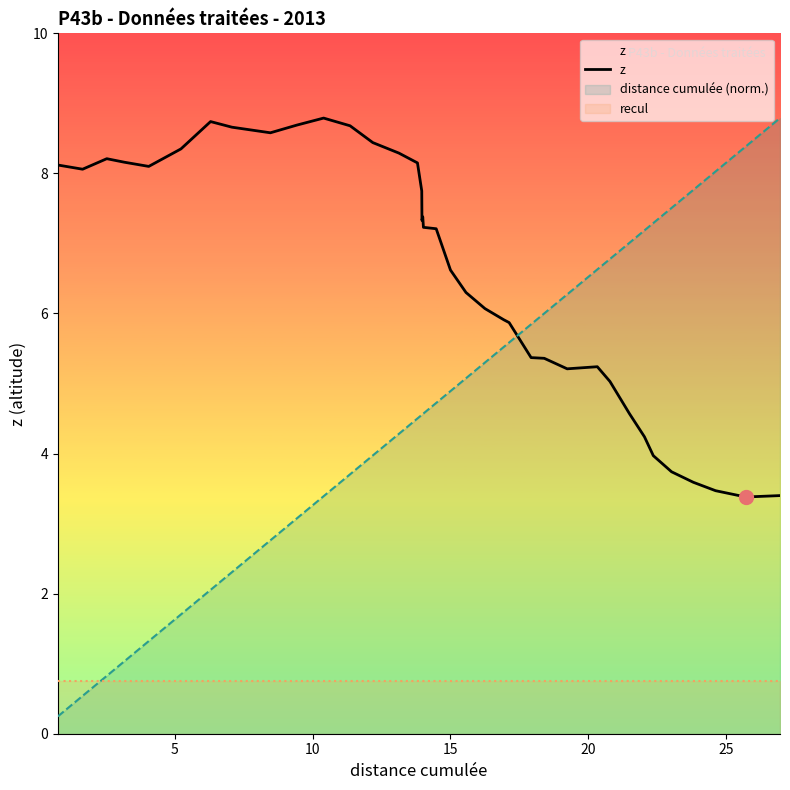

What is the average value?

6.6